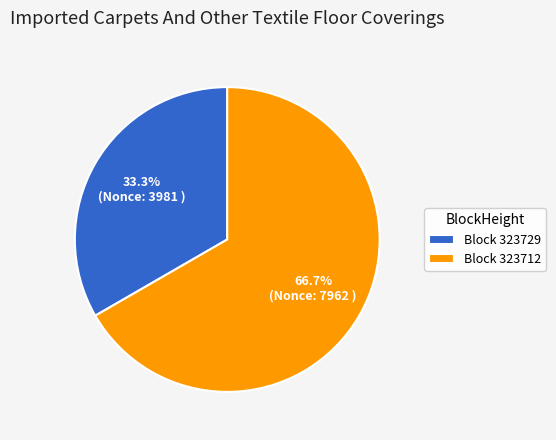

Rank the categories by value from lowest to highest.

Block 323729, Block 323712